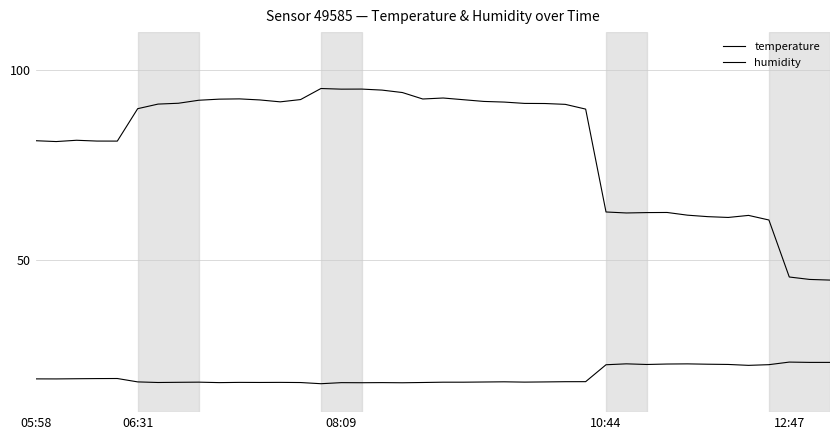

Does the chart display data point markers on the line(s)?

No